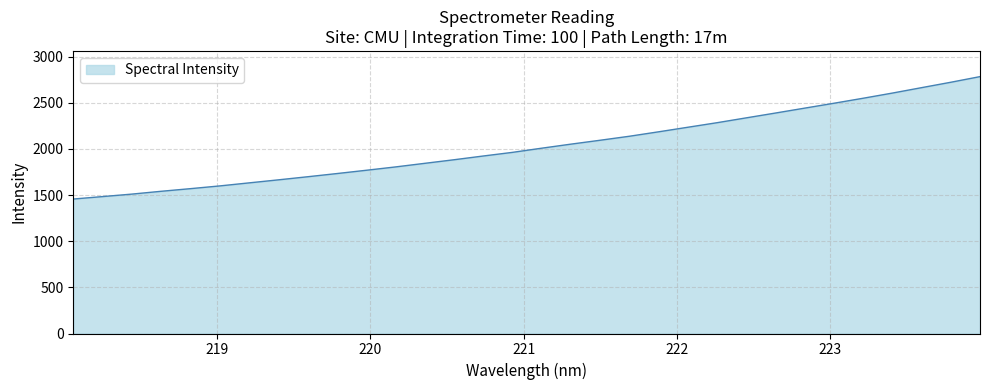

What is the maximum value shown in the chart?

2782.3